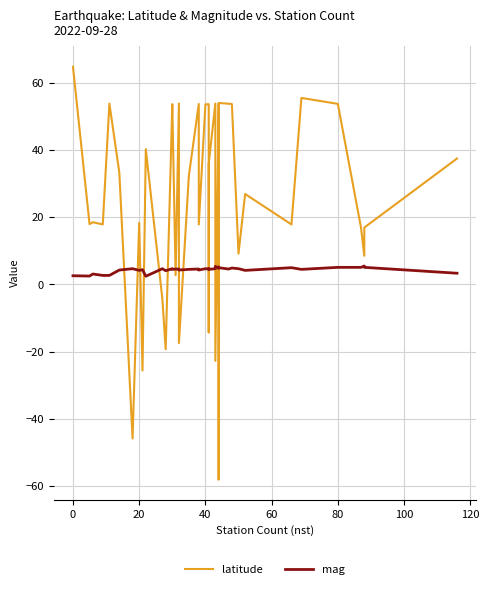

Which series has the largest range (max minus min)?

latitude